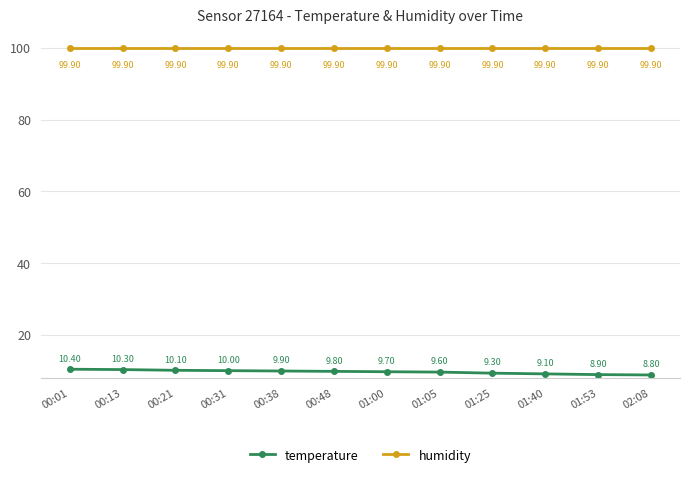

True or false: temperature and humidity intersect in this chart.

False